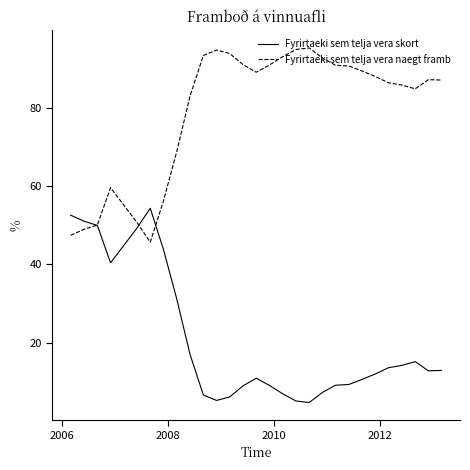

Which series has the largest total across all categories?

Fyrirtaeki sem telja vera naegt framb